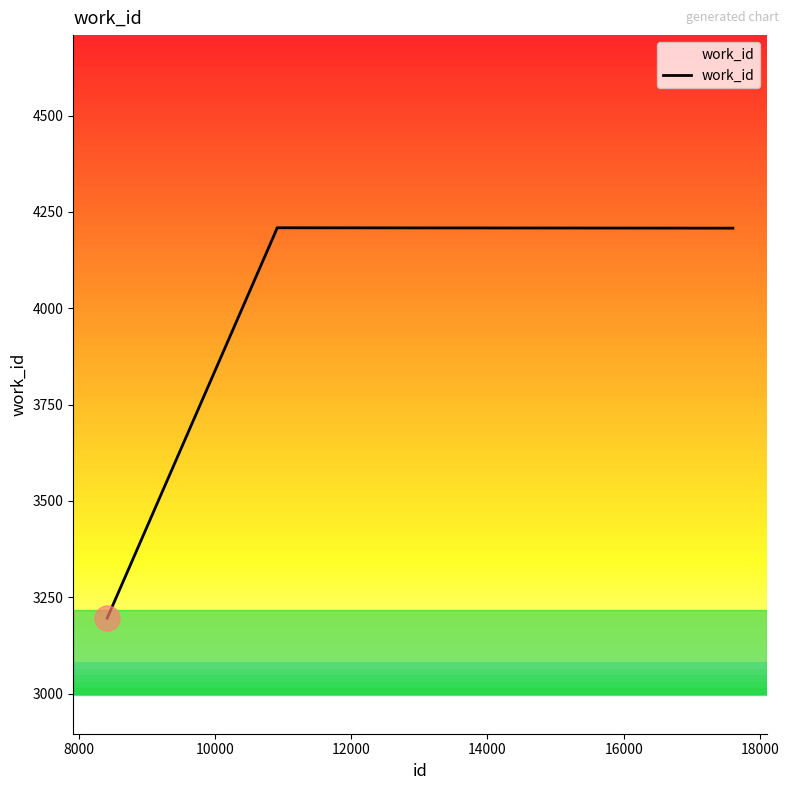

What is the difference between the maximum and minimum values?

1013